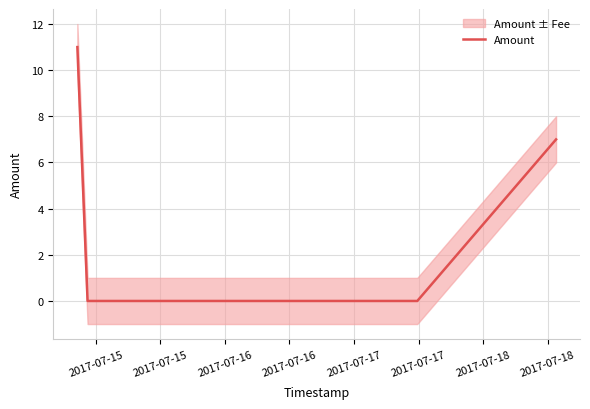

True or false: Amount has more than 1 points higher than both neighbors.

False